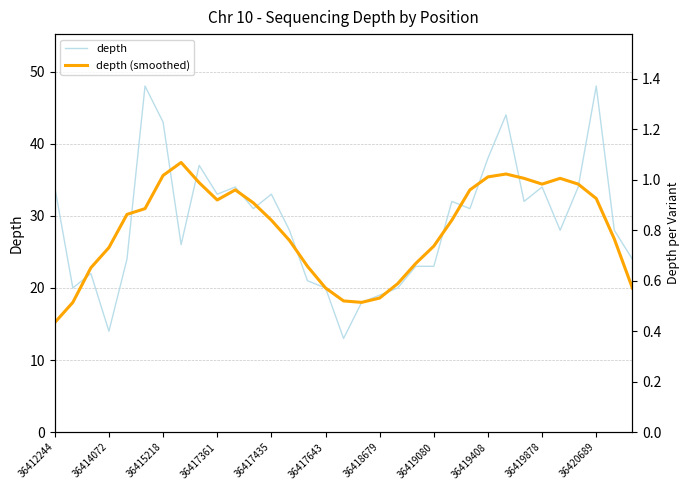

Does the chart have visible grid lines?

Yes